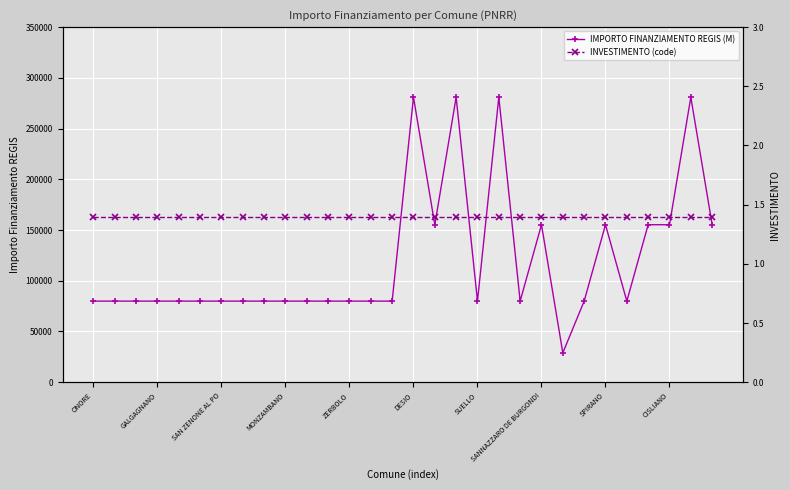

Reading left to right, transcribe all the data shown in this chart.

IMPORTO FINANZIAMENTO REGIS (M): 79922.0	79922.0	79922.0	79922.0	79922.0	79922.0	79922.0	79922.0	79922.0	79922.0	79922.0	79922.0	79922.0	79922.0	79922.0	280932.0	155234.0	280932.0	79922.0	280932.0	79922.0	155234.0	28902.0	79922.0	155234.0	79922.0	155234.0	155234.0	280932.0	155234.0
INVESTIMENTO (code): 1.4	1.4	1.4	1.4	1.4	1.4	1.4	1.4	1.4	1.4	1.4	1.4	1.4	1.4	1.4	1.4	1.4	1.4	1.4	1.4	1.4	1.4	1.4	1.4	1.4	1.4	1.4	1.4	1.4	1.4